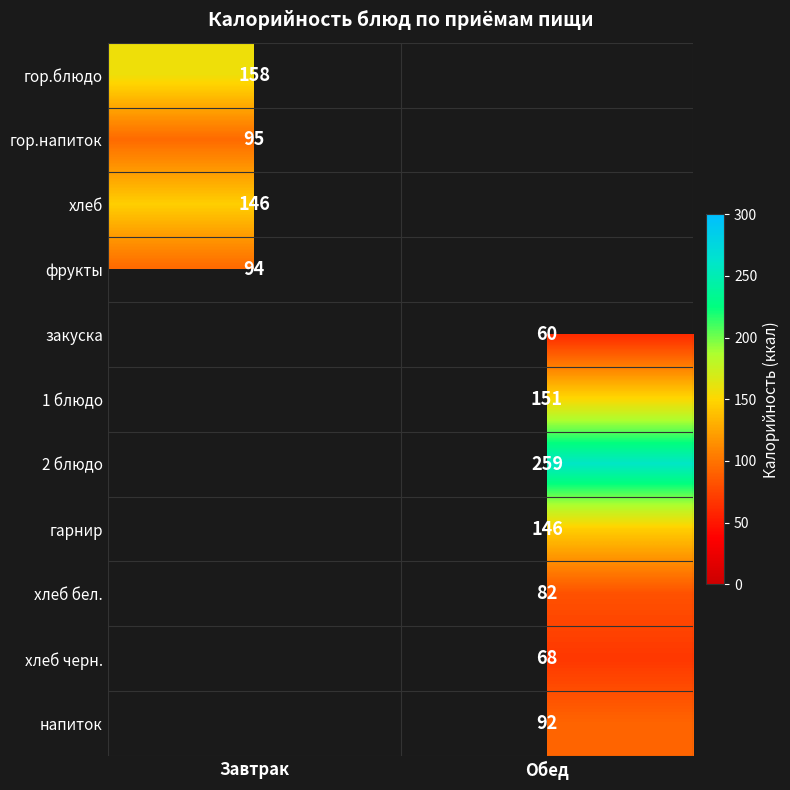

The value of гарнир at Обед is 88. True or false?

False